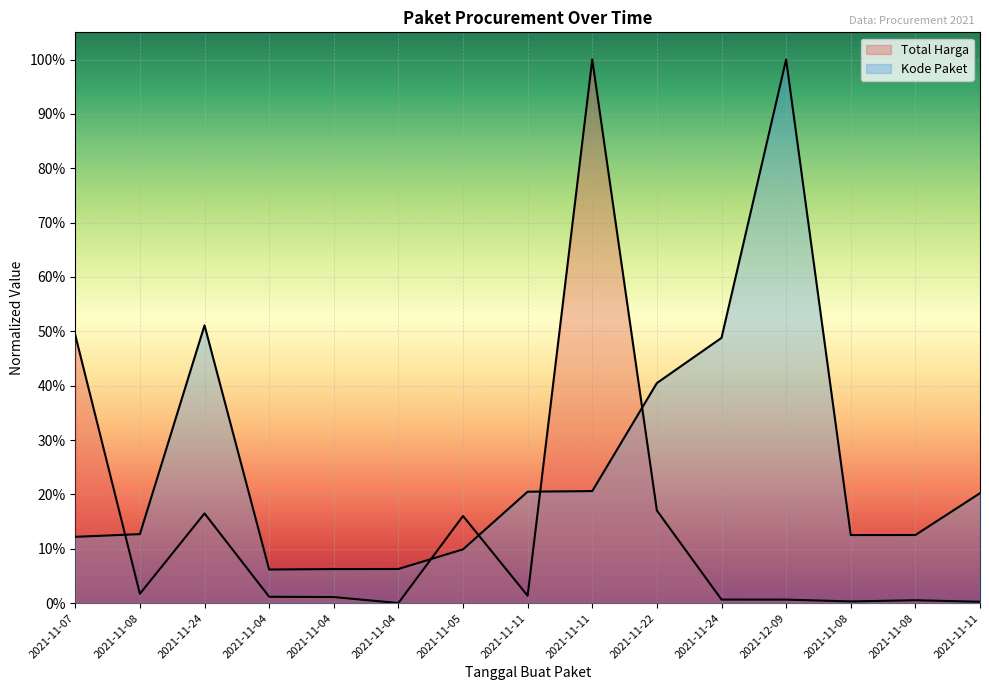

What is the label of the 13th point from the right?

2021-11-24